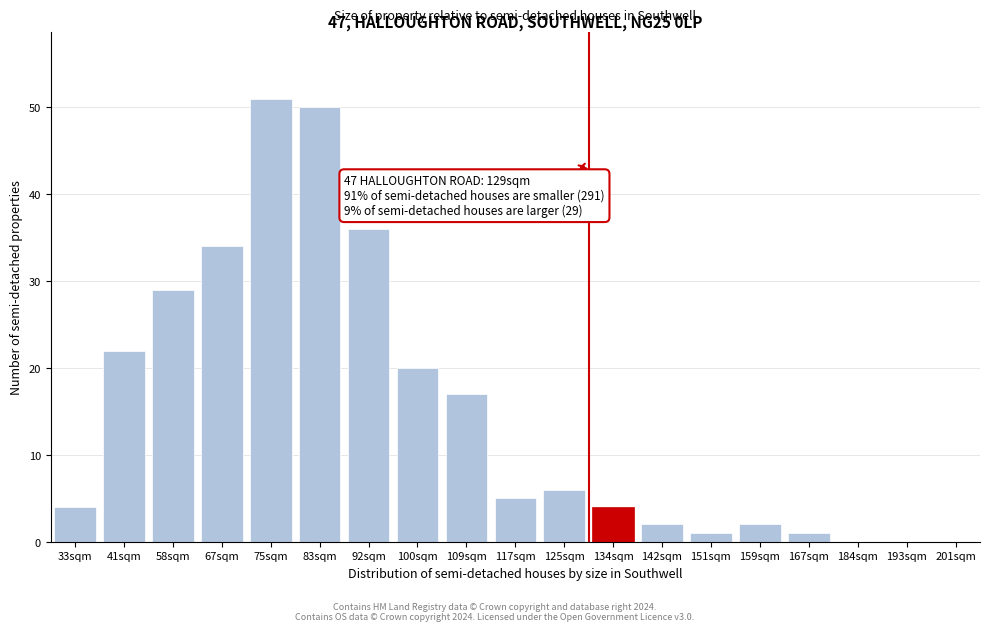

Reading left to right, transcribe all the data shown in this chart.

33sqm=4	41sqm=22	58sqm=29	67sqm=34	75sqm=51	83sqm=50	92sqm=36	100sqm=20	109sqm=17	117sqm=5	125sqm=6	134sqm=4	142sqm=2	151sqm=1	159sqm=2	167sqm=1	184sqm=0	193sqm=0	201sqm=0